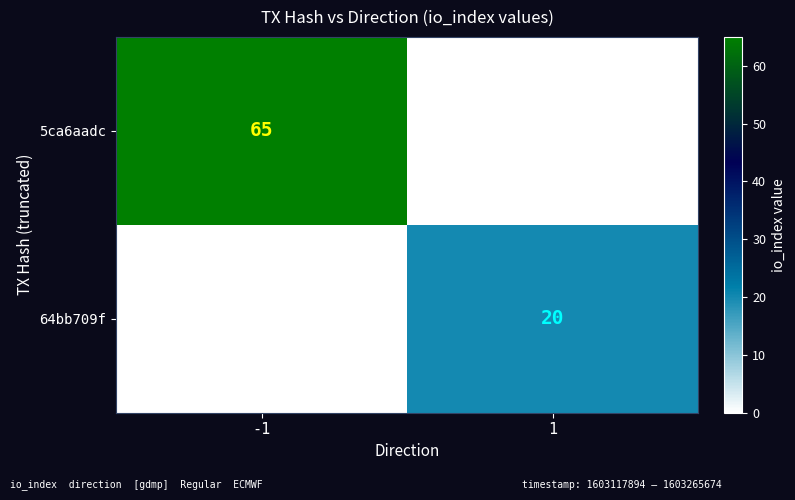

True or false: 64bb709f has a value of 20 at 1.

True